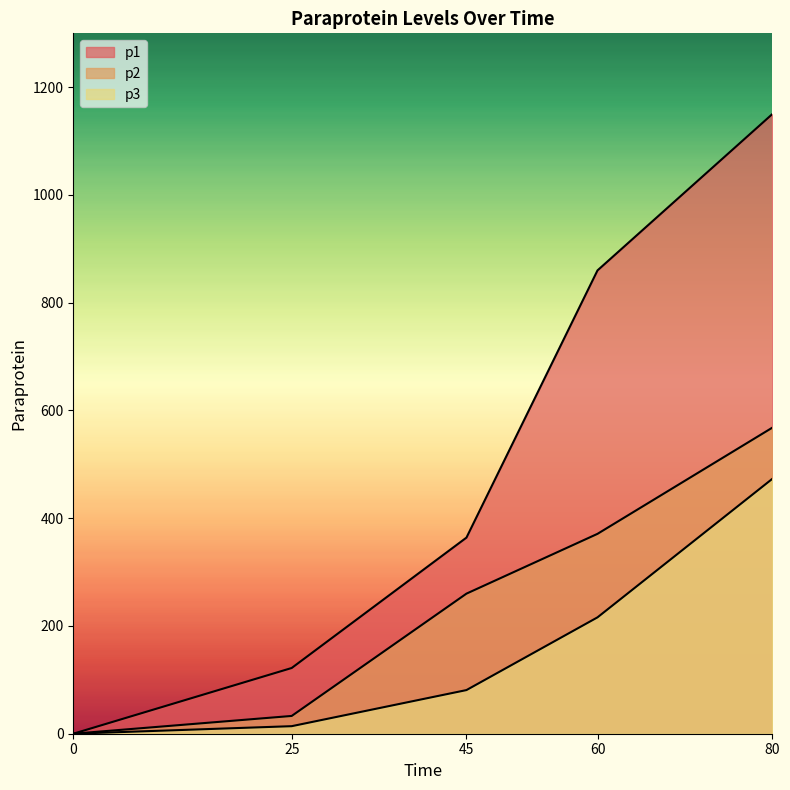

What is the sum of all p1 values?

2496